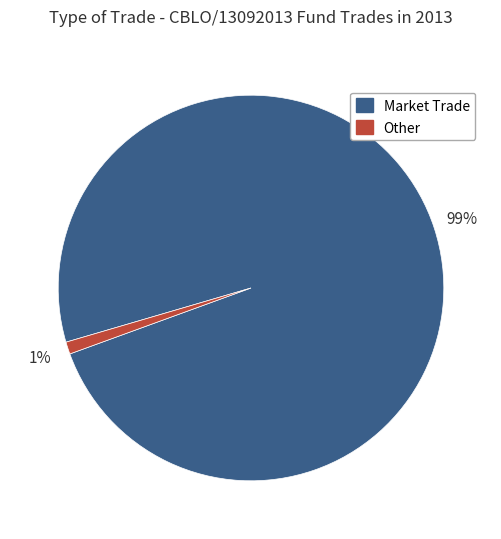

Which category has the smallest portion of the pie?

Other